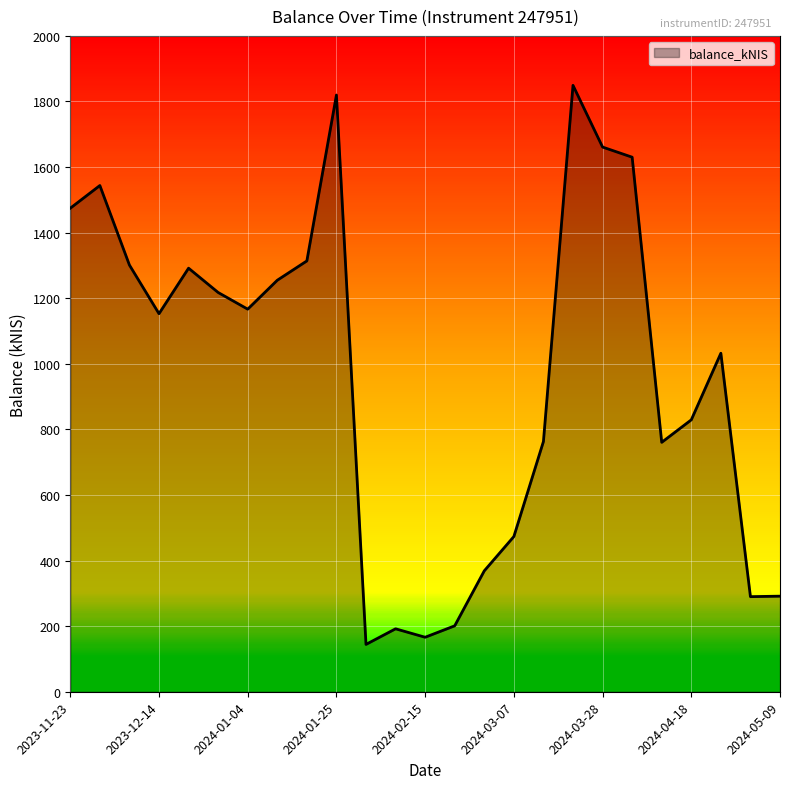

What is the maximum value shown in the chart?

1849.2